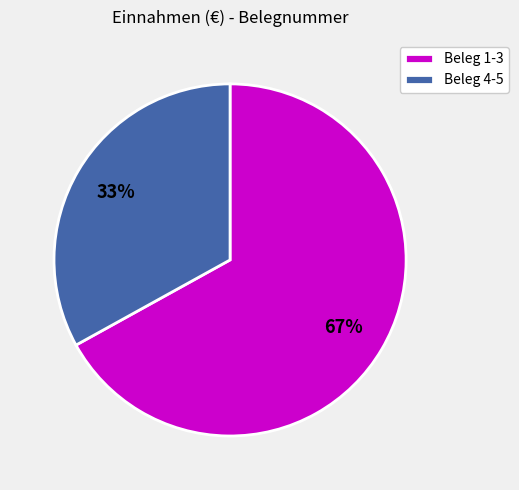

True or false: Beleg 4-5 accounts for 47% of the total.

False